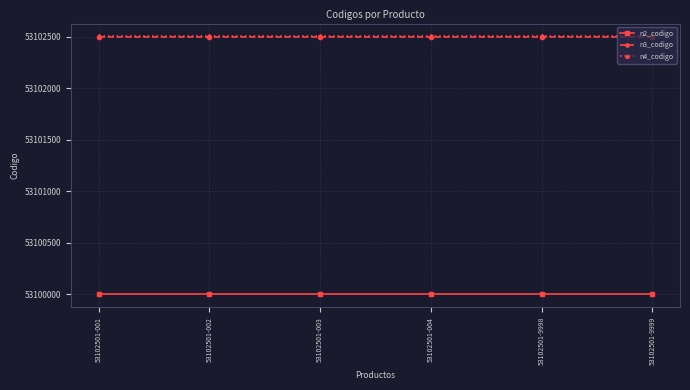

Read the n2_codigo value at 53102501-9999.

53100000